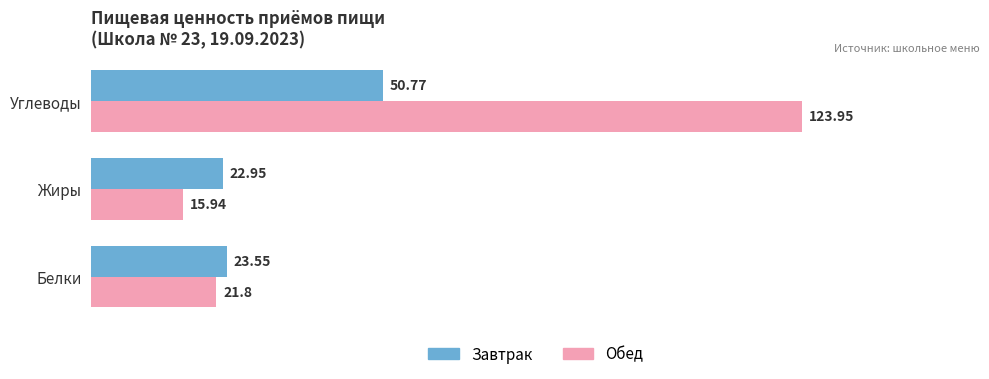

What is the sum of all Обед values?

161.7